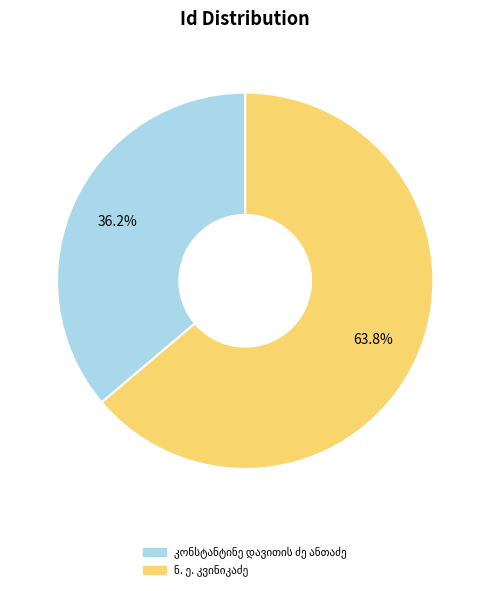

Does any single category account for the majority?

Yes